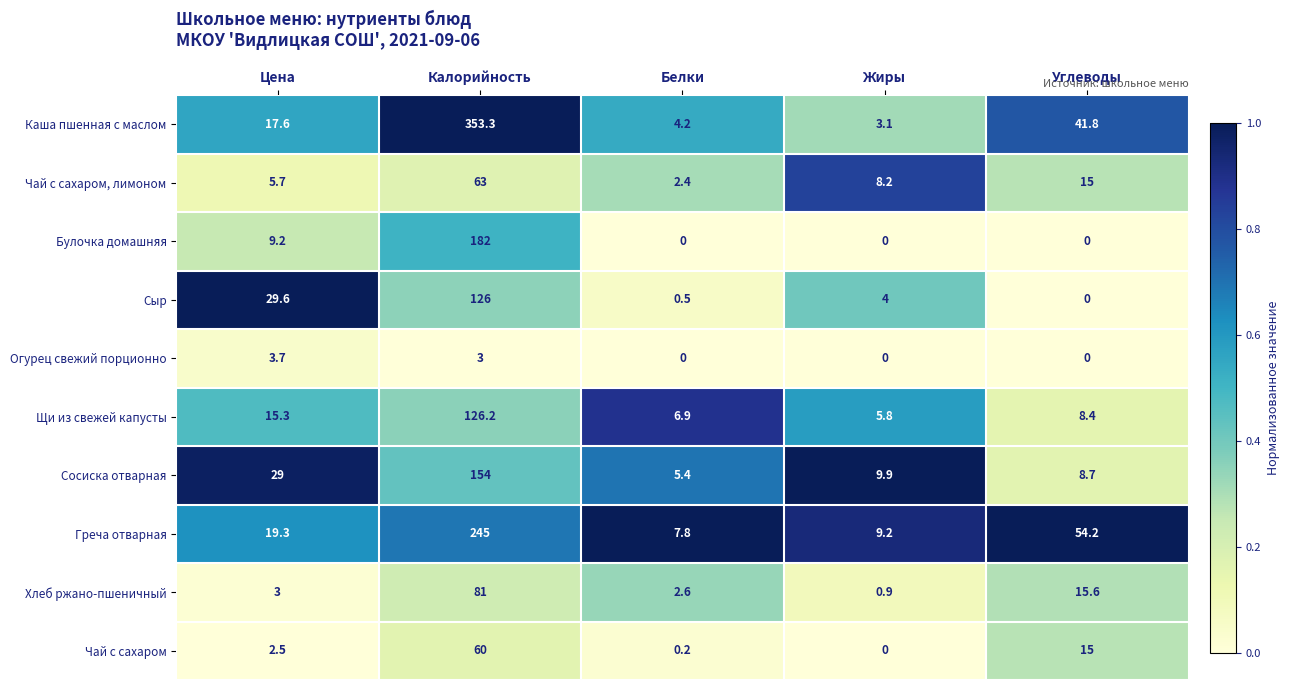

Which category has the lowest value in the Чай с сахаром, лимоном series?

Белки